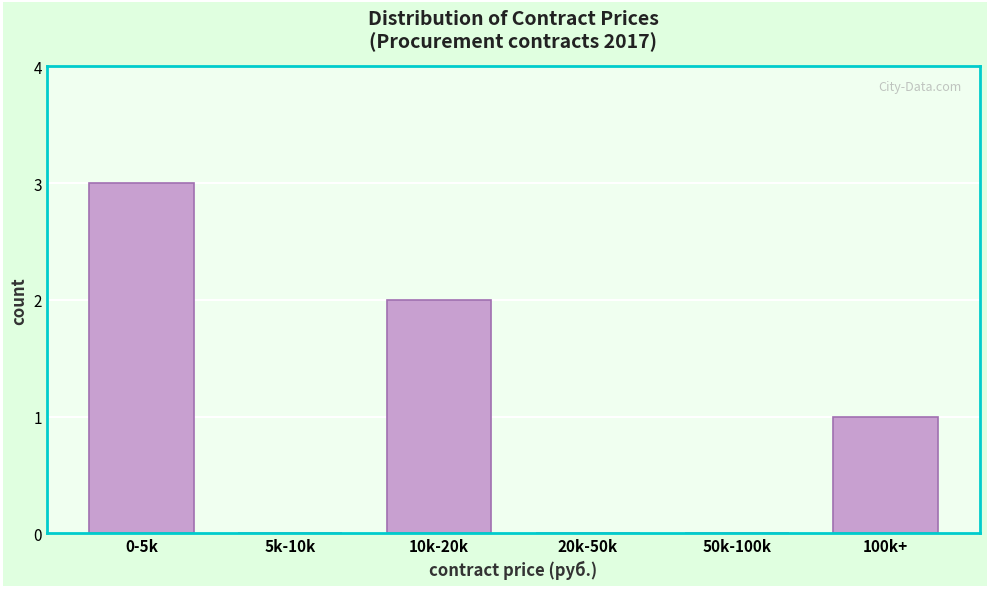

Reading right to left, what are all the values shown in this chart?

100k+=1	50k-100k=0	20k-50k=0	10k-20k=2	5k-10k=0	0-5k=3